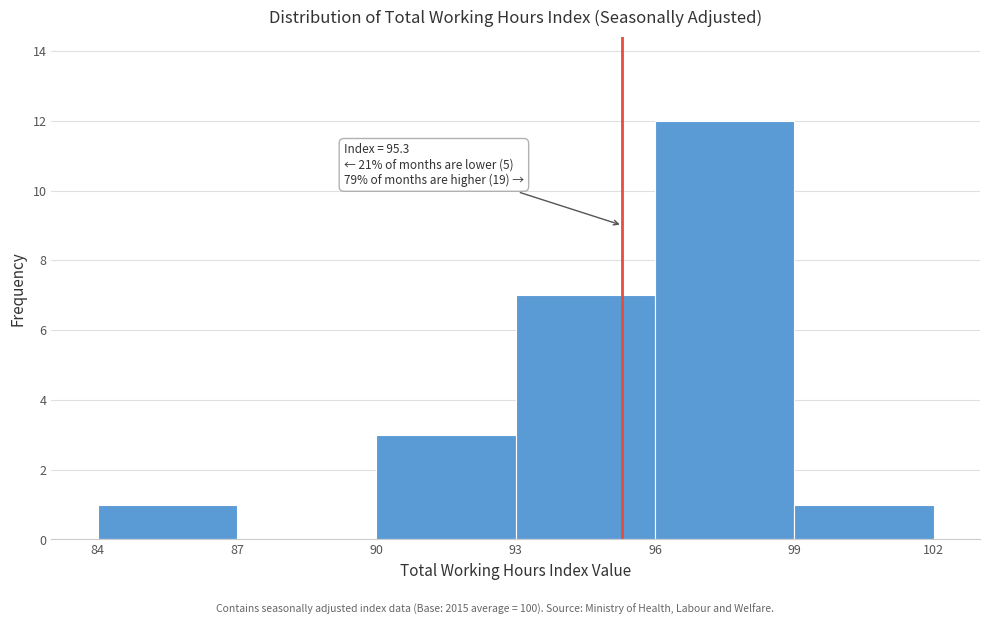

Over which range of the x-axis is the bar tallest?

96 to 99